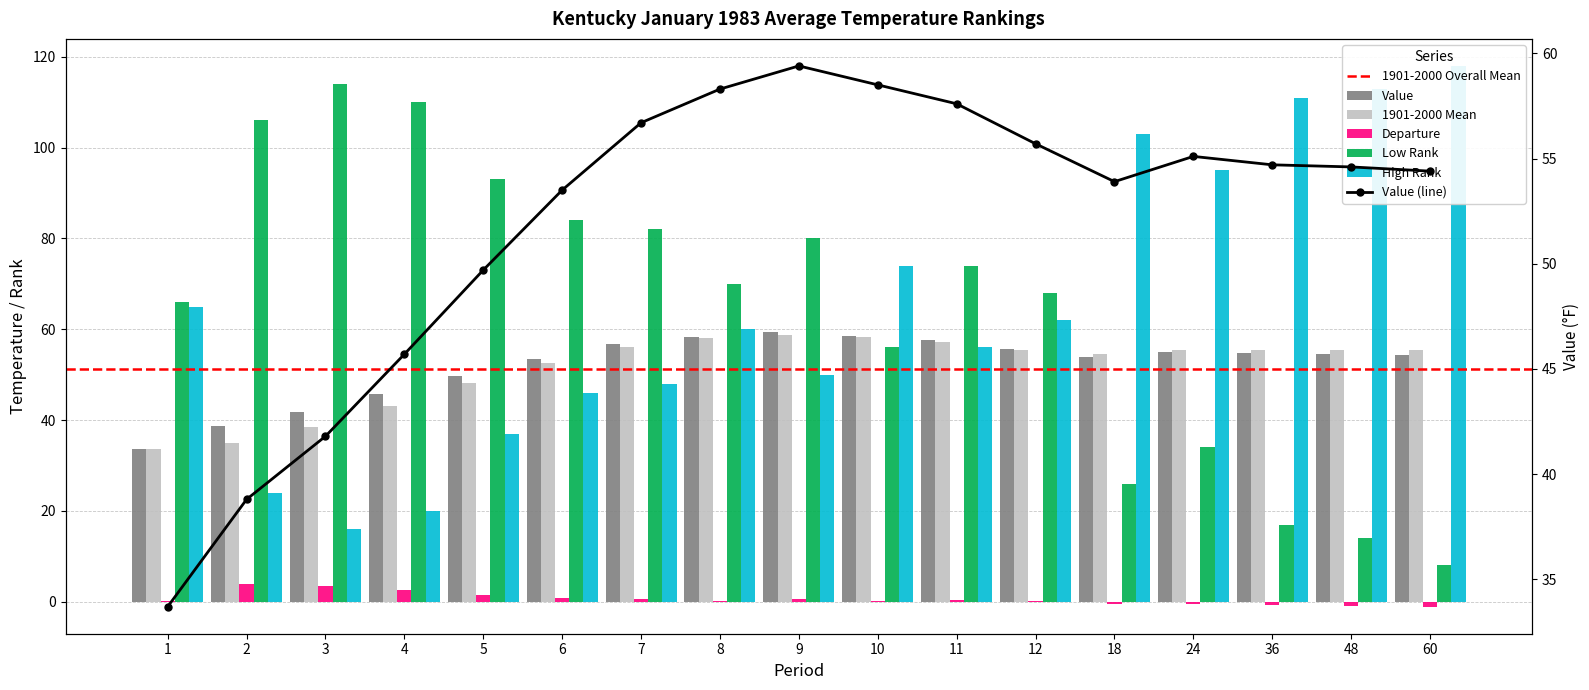

At how many categories does at least one series exceed 0?

17